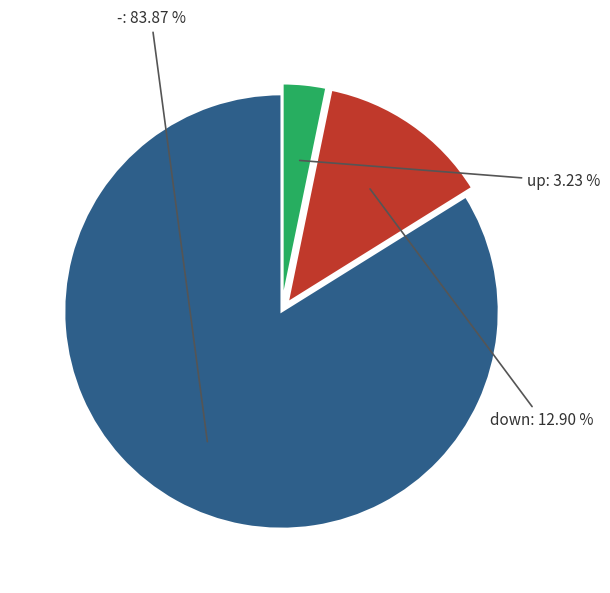

What is the smallest slice in the pie chart?

up